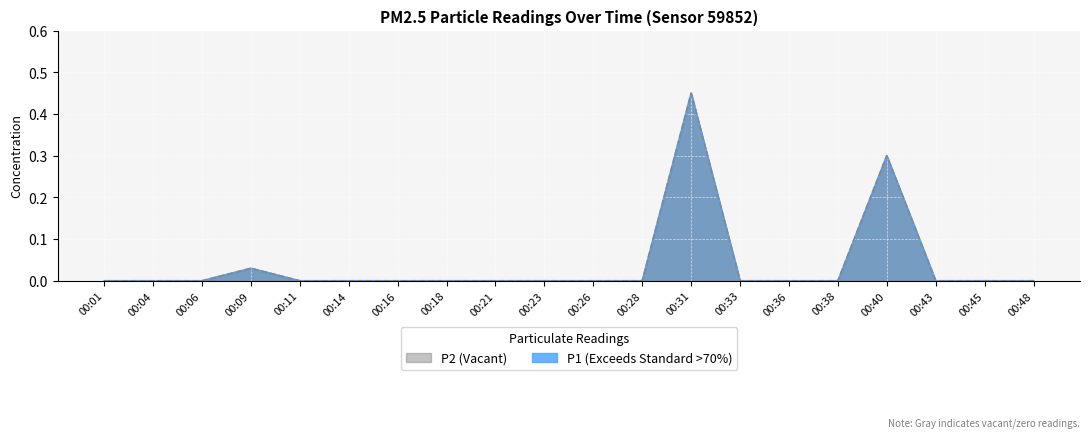

At which category is the sum across all series the highest?

00:31